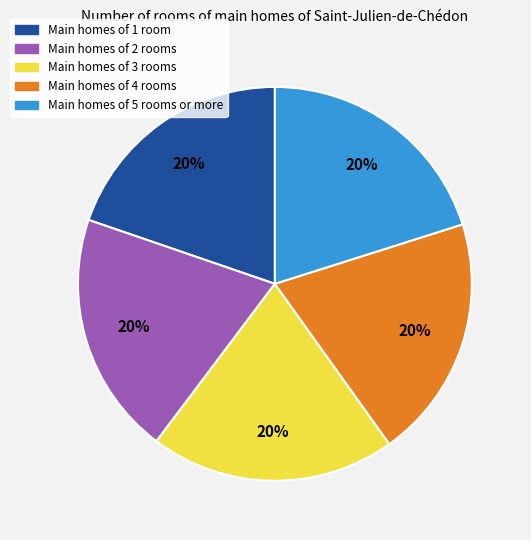

Count the number of slices in the pie.

5